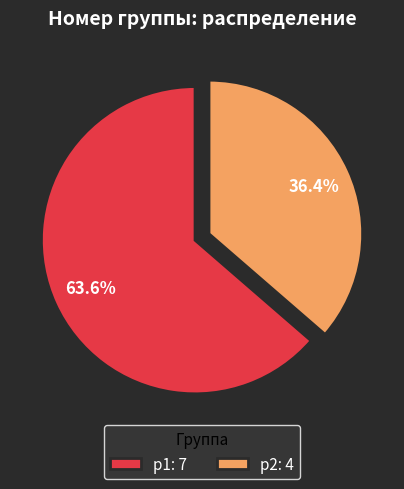

Combined, do p1: 7 and p2: 4 account for over 50%?

Yes